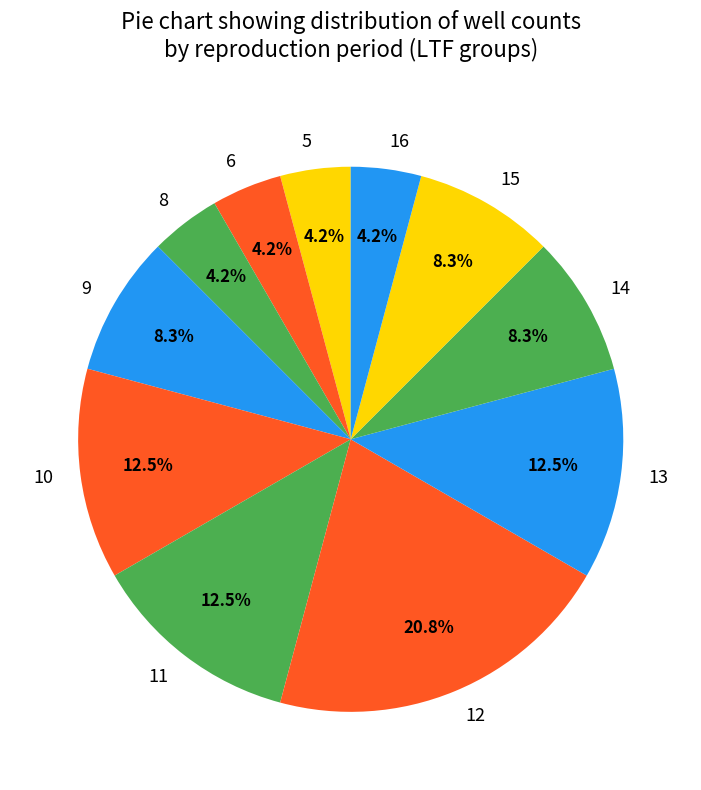

Is the sum of 6 and 13 greater than half?

No